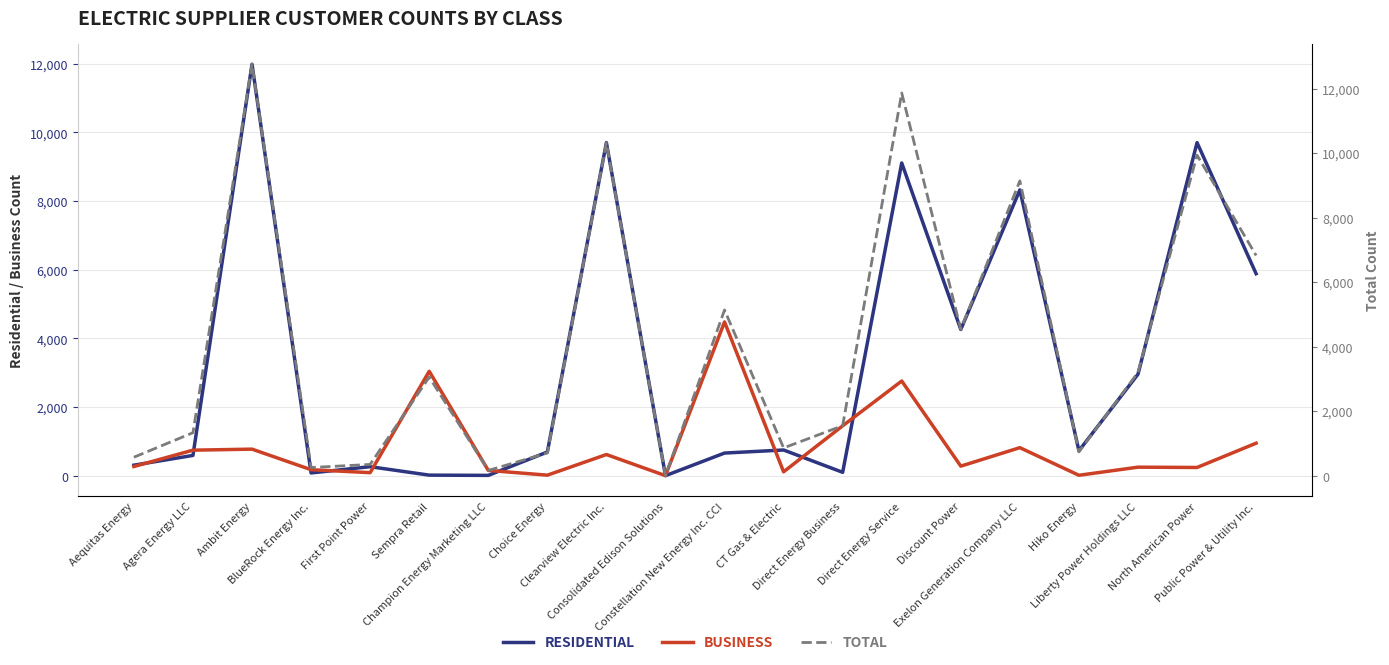

True or false: Business has a value of 13 at Hiko Energy.

True